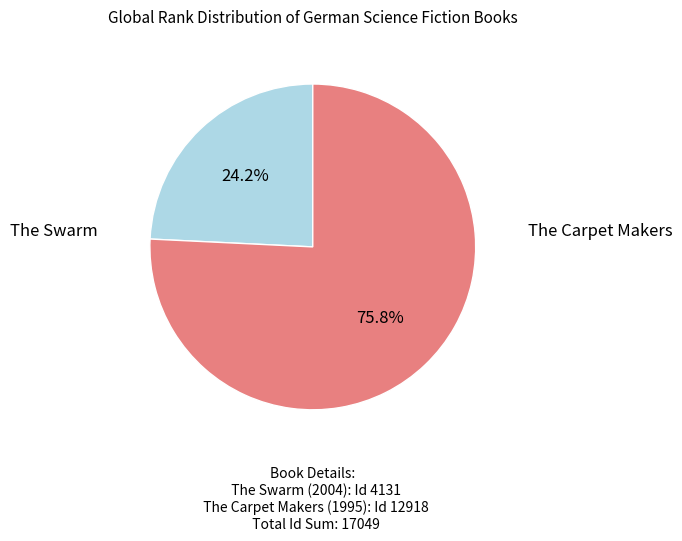

To the nearest percent, what is the difference between the largest and smallest slice percentages?

52%